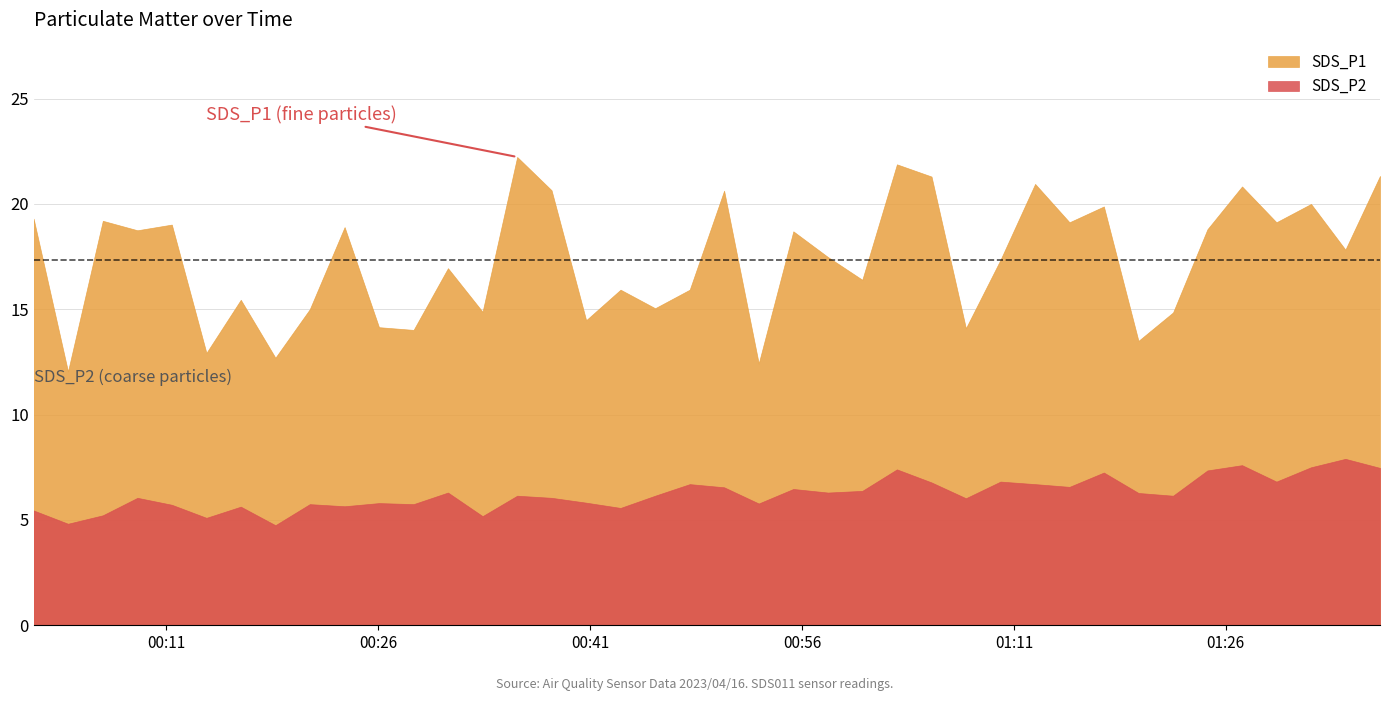

Which series has the widest spread of values?

SDS_P1